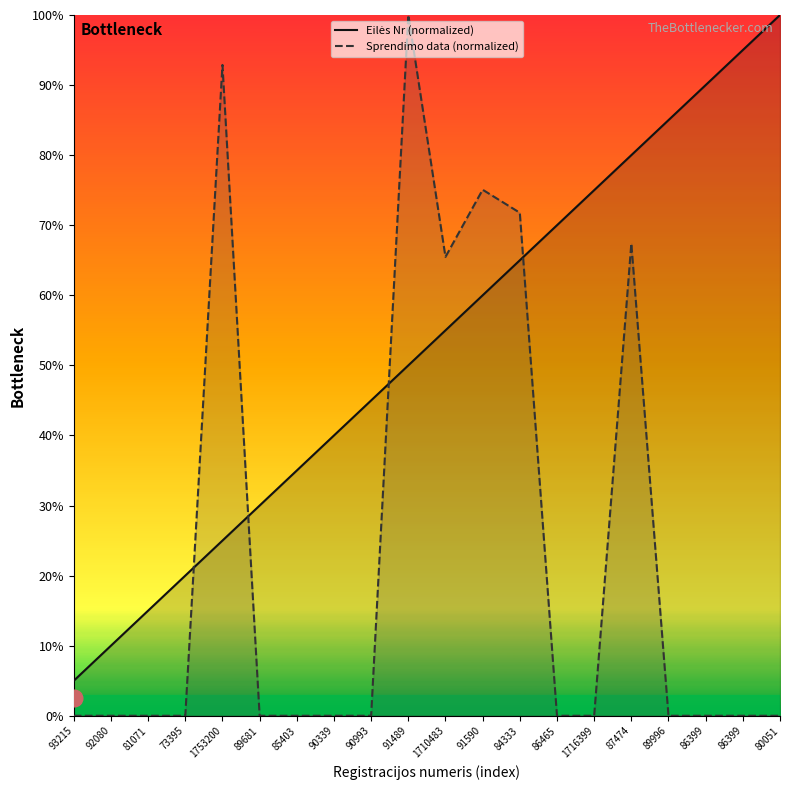

At which category does Sprendimo data (normalized) reach its first local valley?

1710483